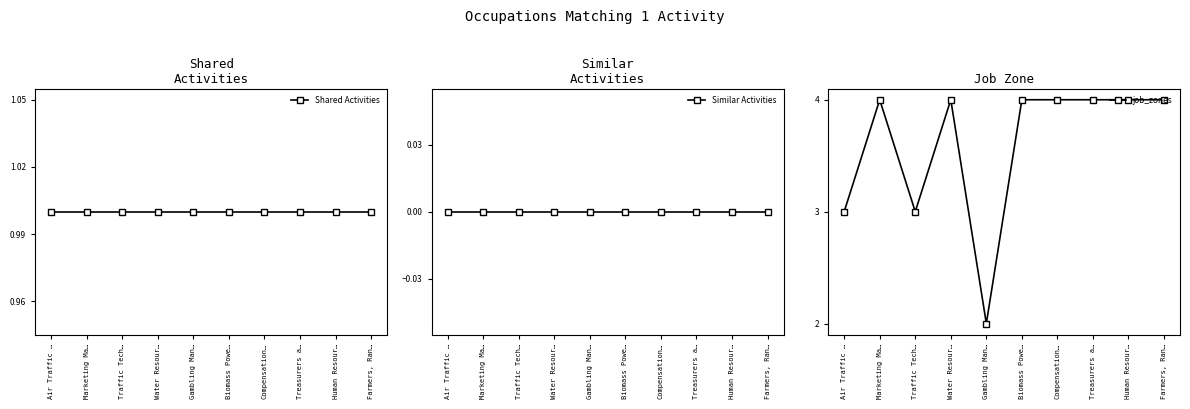

Which series has the largest total across all categories?

job_zones